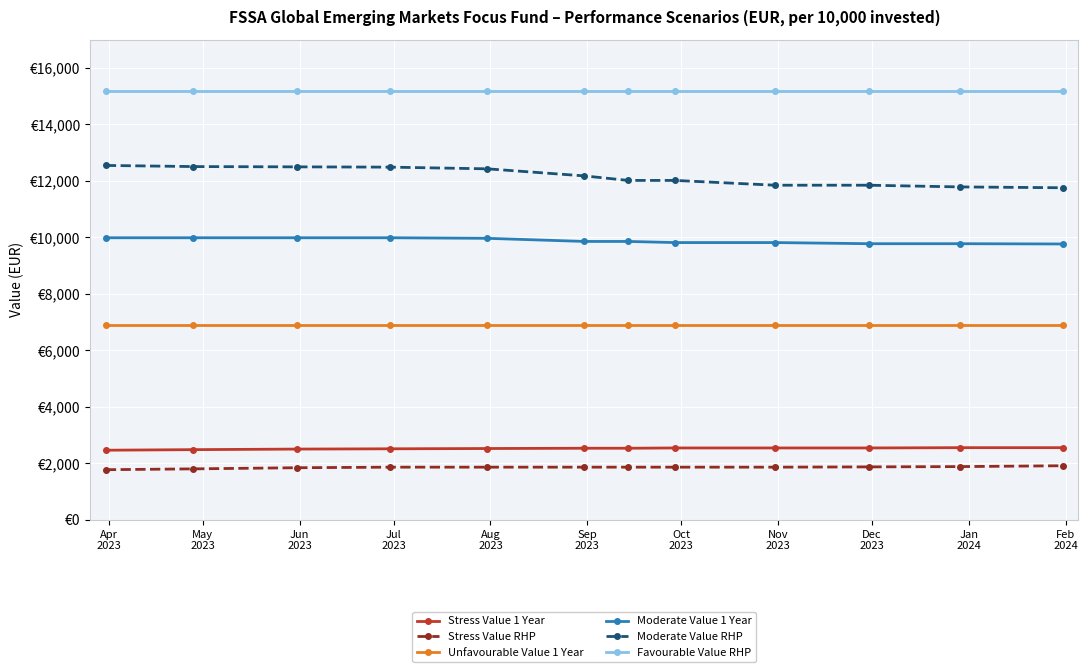

Which series has the largest total across all categories?

Favourable Value RHP